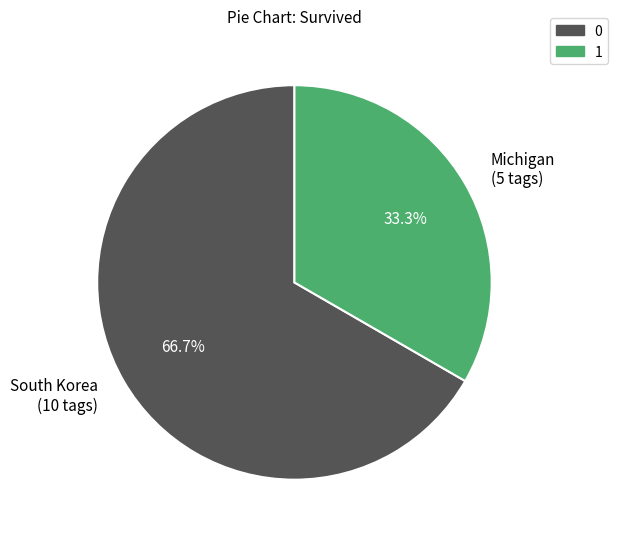

Does Michigan (5 tags) represent more than half of the total?

No